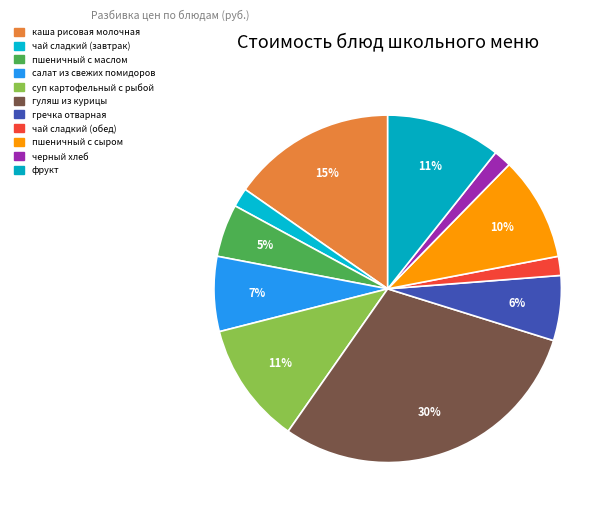

How many segments does this pie chart have?

11